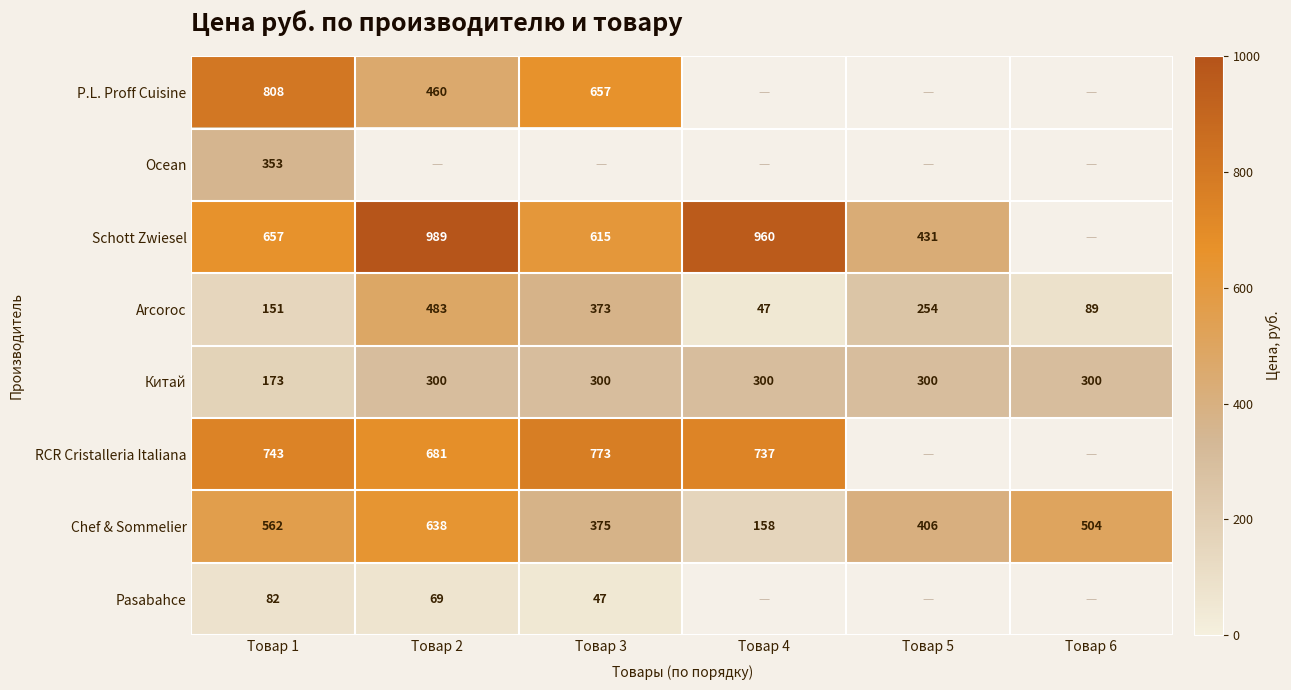

How many data points does each series have?

6